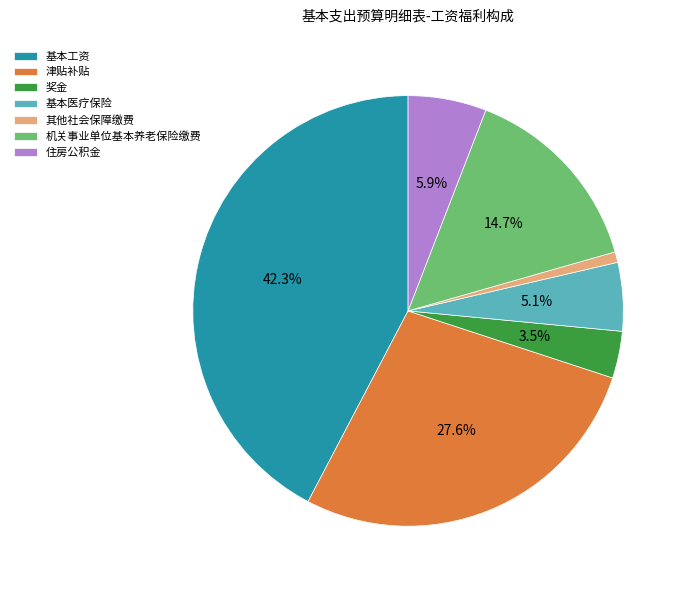

To the nearest percent, what percentage of the pie is 机关事业单位基本养老保险缴费?

15%